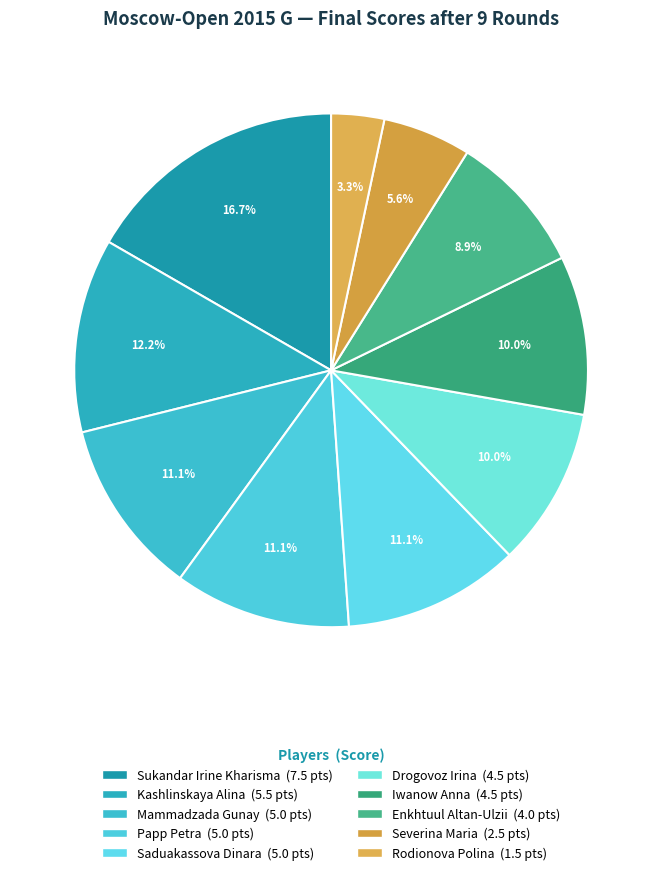

Combined, do Saduakassova Dinara and Rodionova Polina account for over 50%?

No